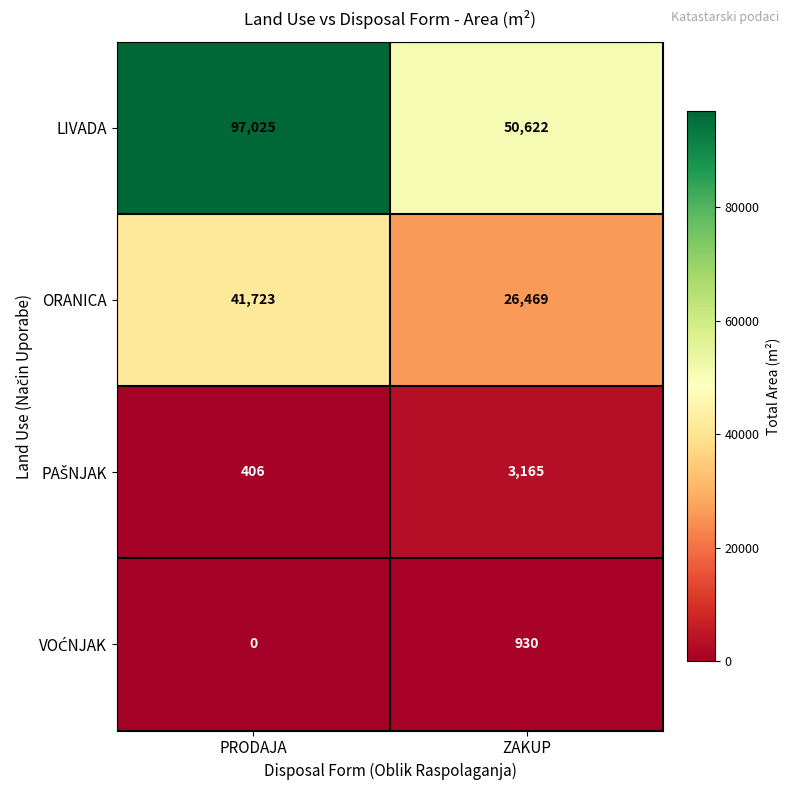

At how many categories does at least one series exceed 95134?

1